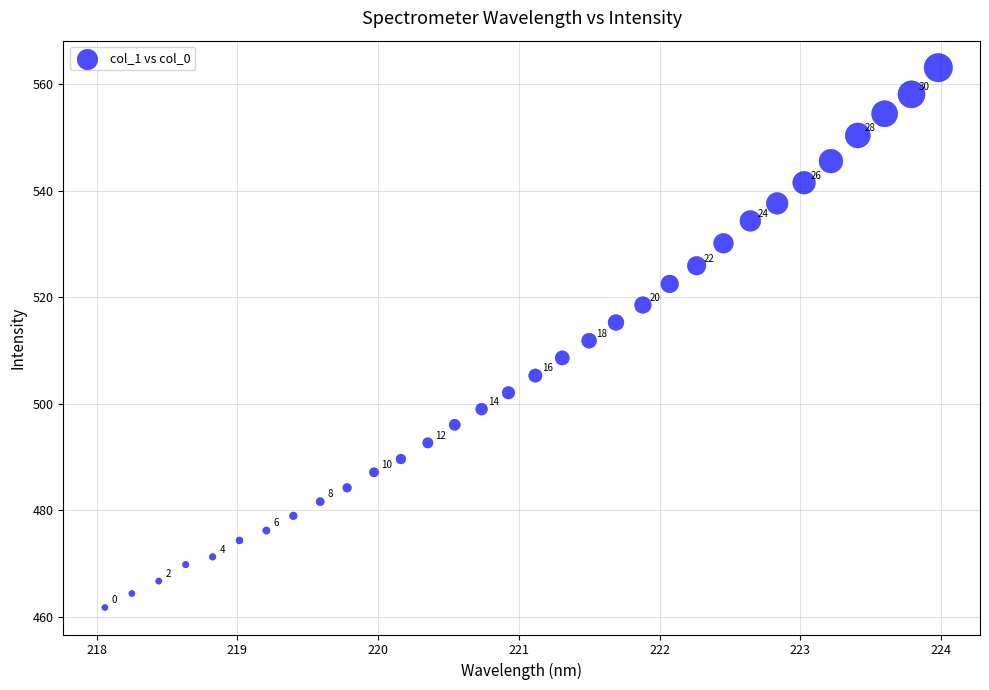

What Y value in the scatter plot is closest to 512?

511.9